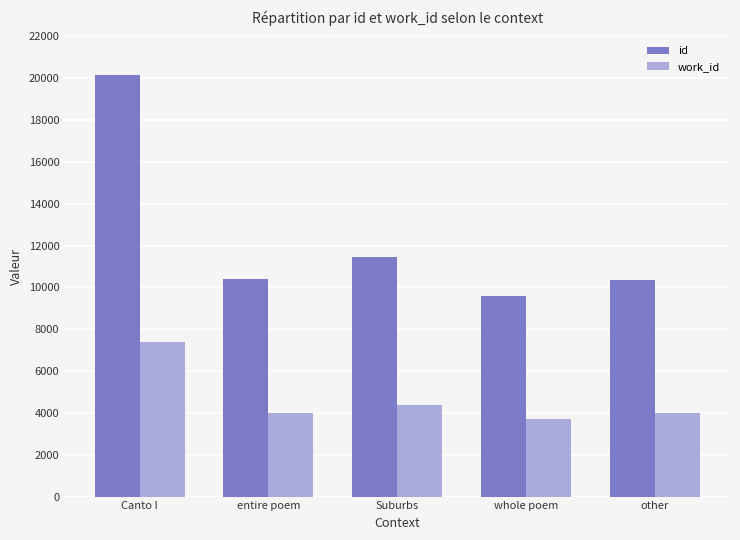

Which series changed the most between Canto I and Suburbs?

id